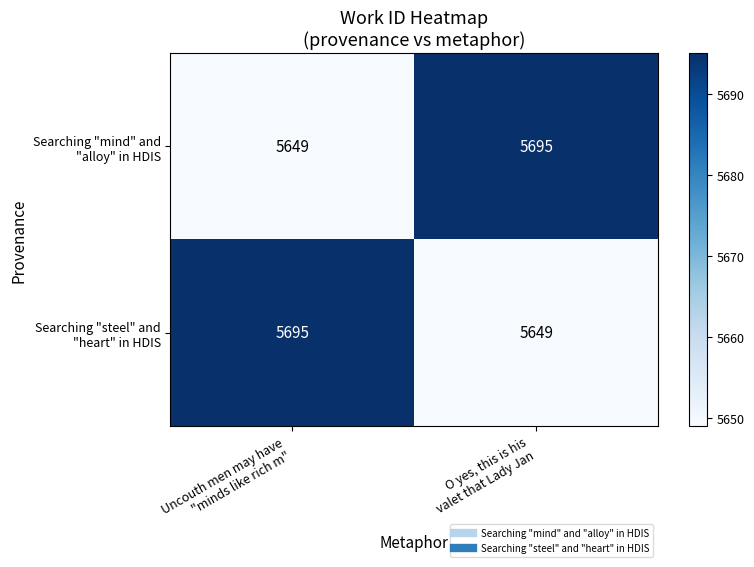

What is the maximum value shown in the chart?

5695